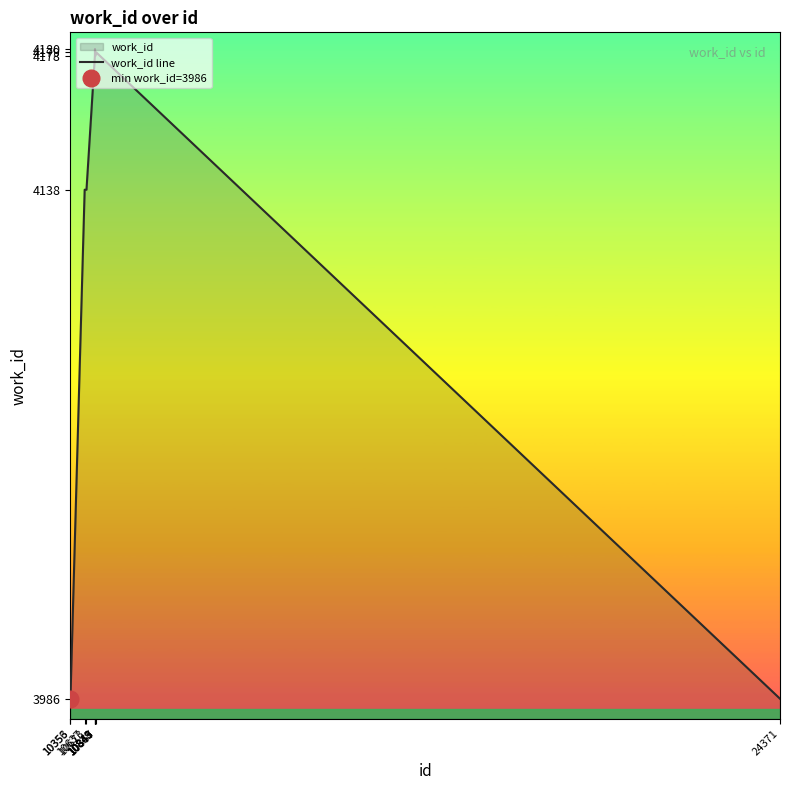

Which has a higher value, 10353 or 10356?

10353